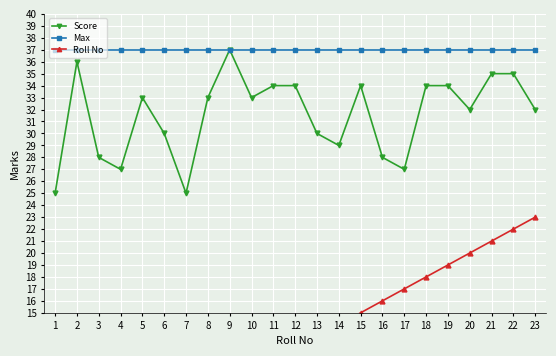

Is it true that Score equals 33 at 5?

True